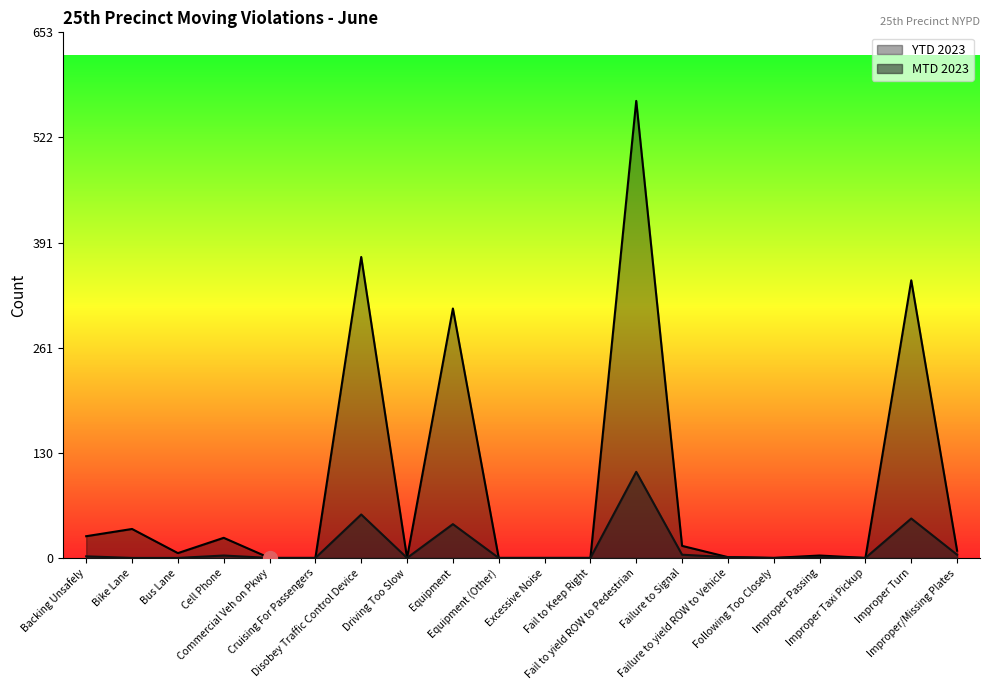

Rank the series by their average value, from lowest to highest.

MTD 2023, YTD 2023